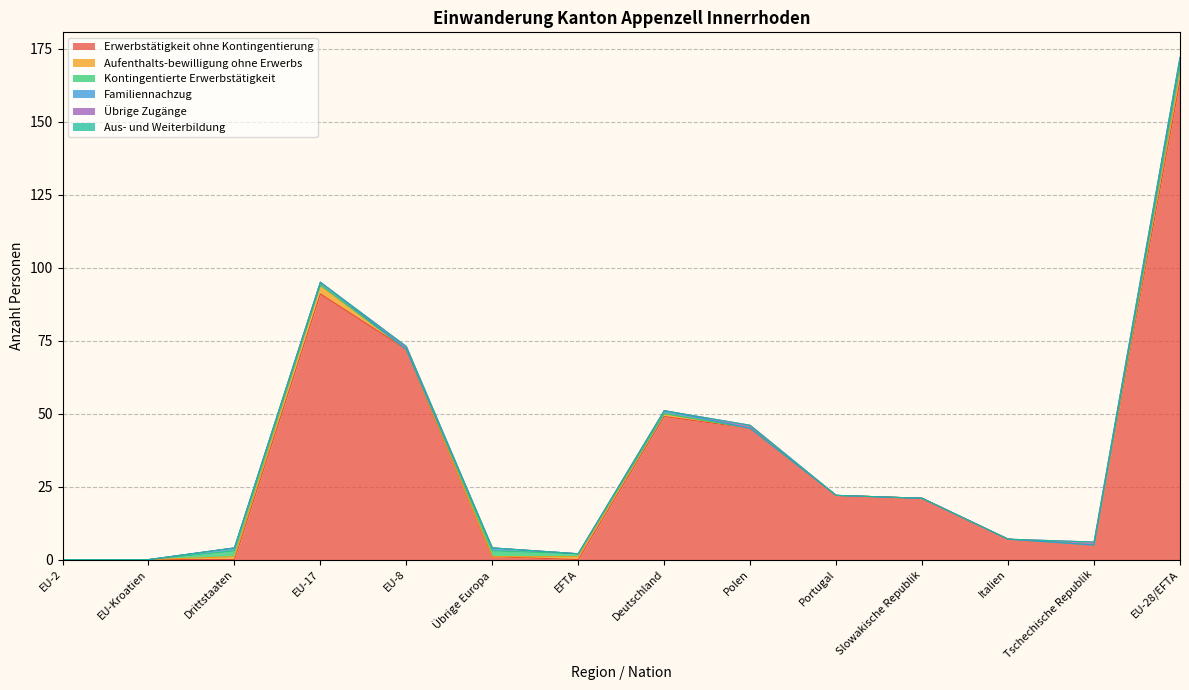

Which category has the lowest value in the Aus- und Weiterbildung series?

EU-2